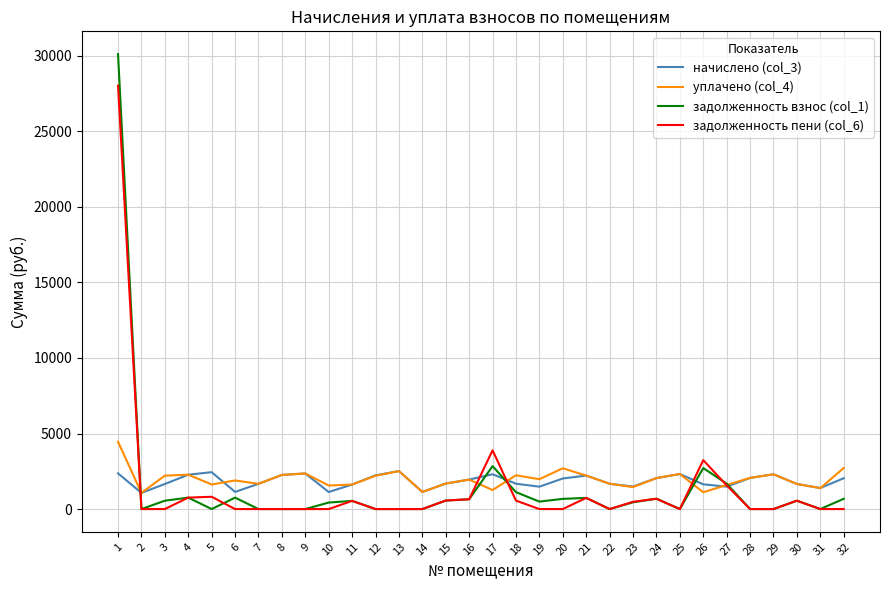

How many lines are shown in the chart?

4